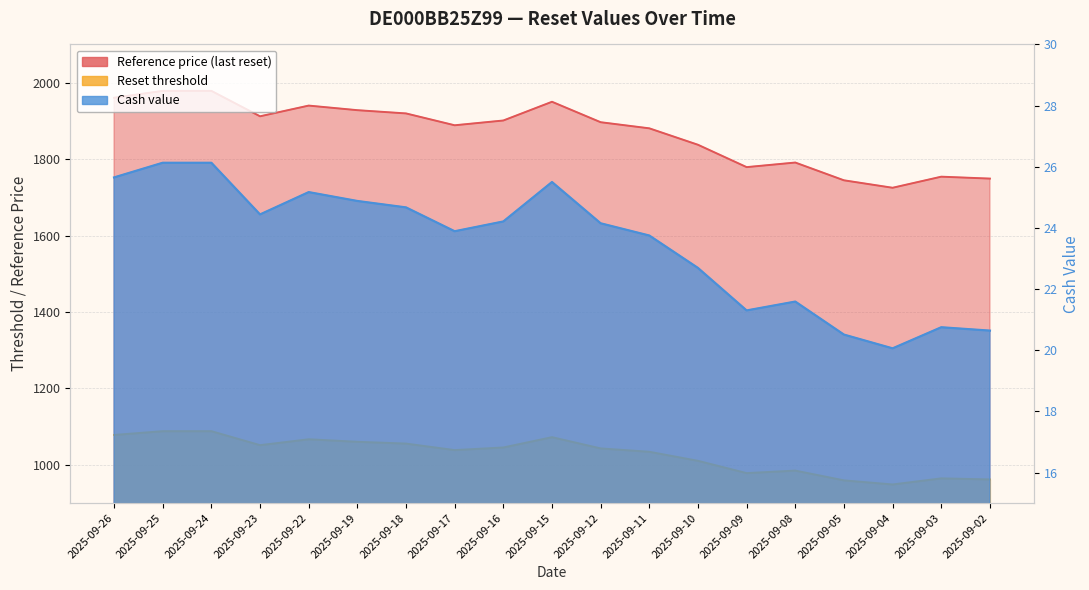

True or false: Reset threshold has more than 1 points higher than both neighbors.

True